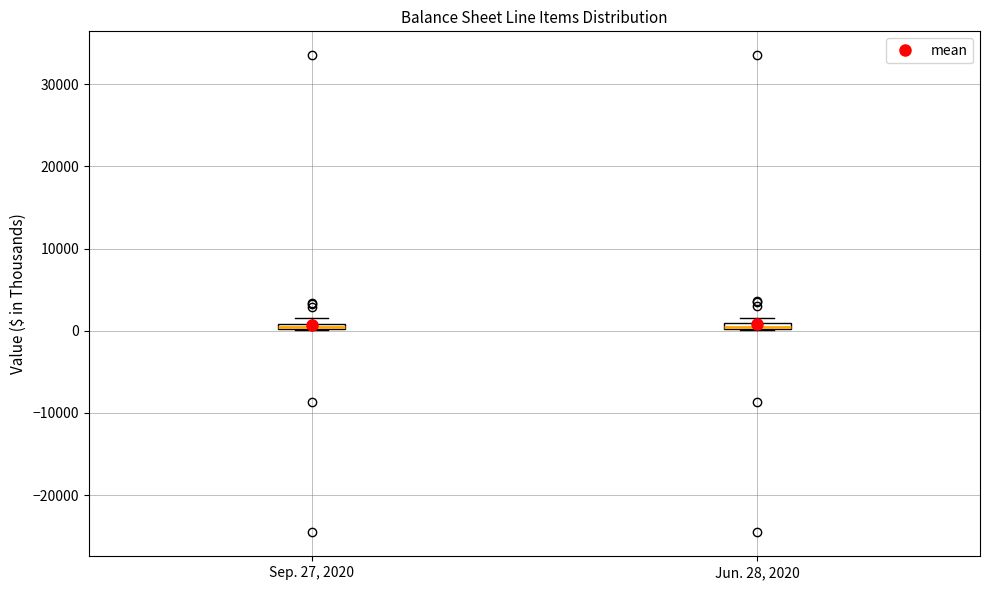

Where is the upper edge of the box for Sep. 27, 2020 on the y-axis? The values are not printed on the chart, so give them approximately, as read against the axis.

1000